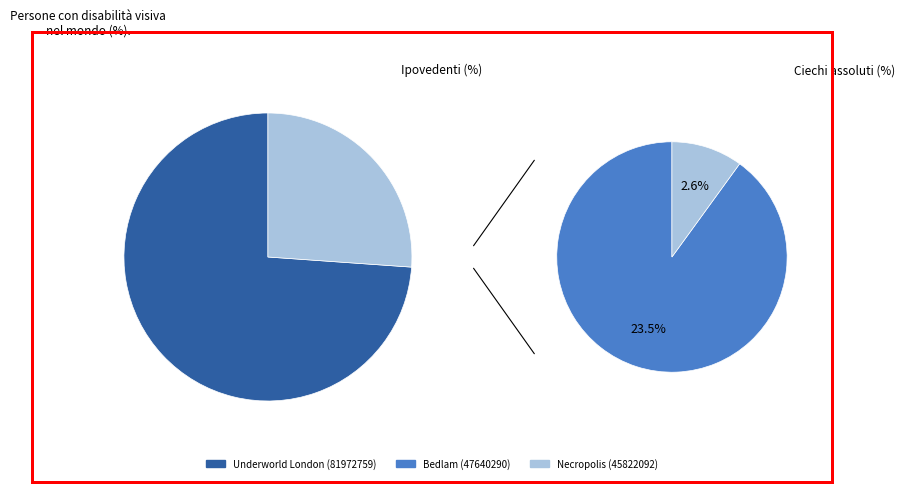

To the nearest percent, what percentage of the pie is Bedlam
(9781847374875)?

27%